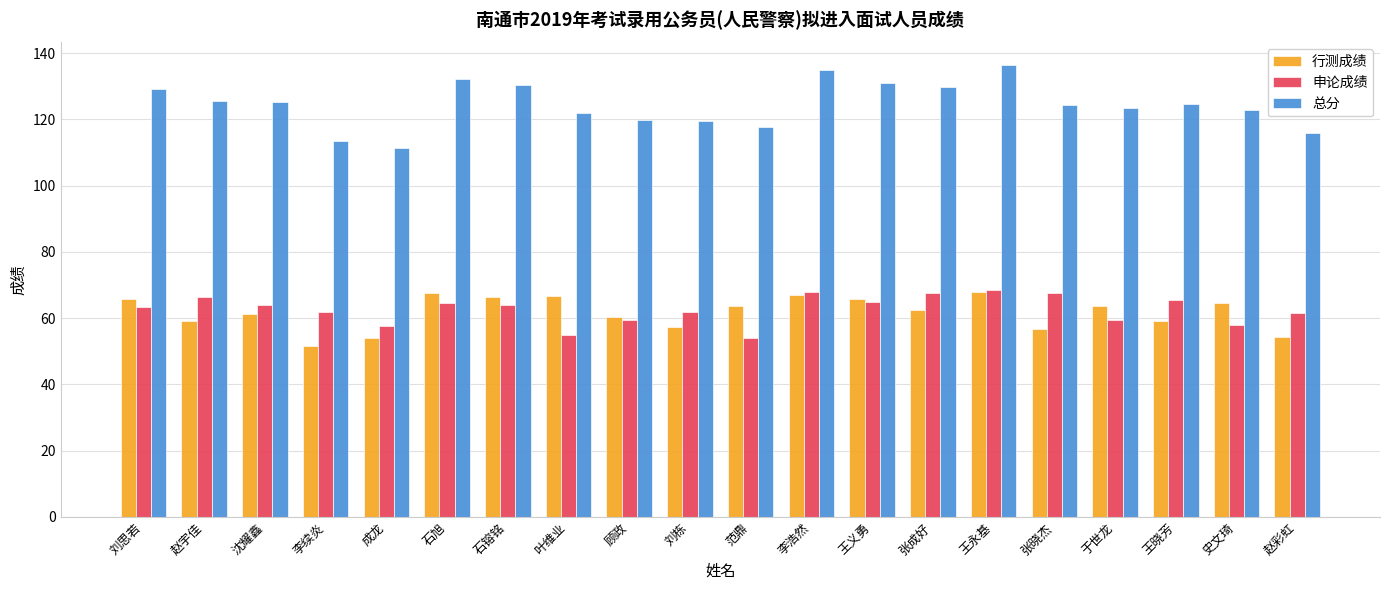

What is the difference between the highest and lowest values at 顾政?

60.3